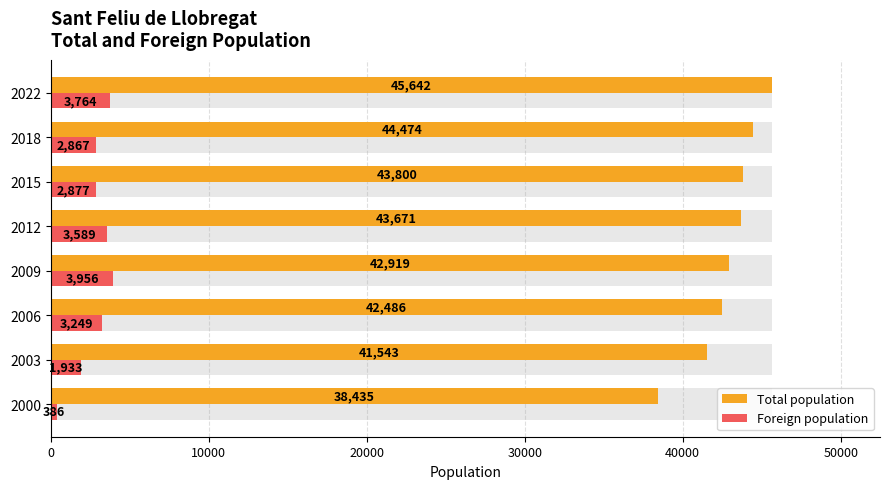

What are all the series names shown in the legend?

Total population, Foreign population